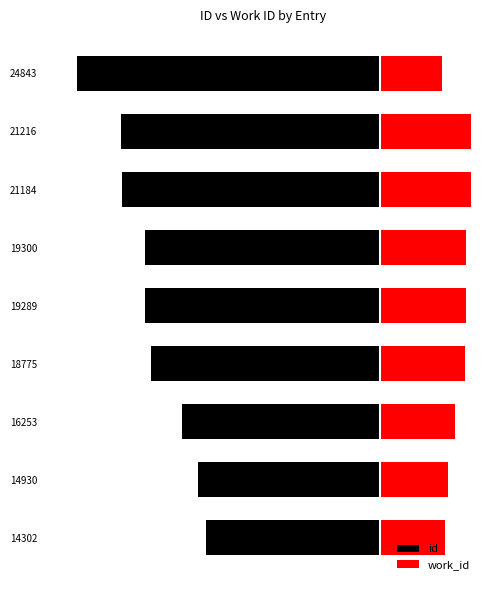

How many bars are there in each group?

2